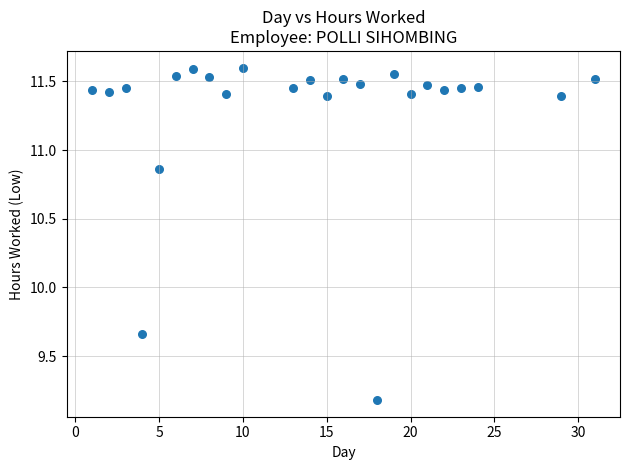

What is the range of X values (max minus min)?

30.0